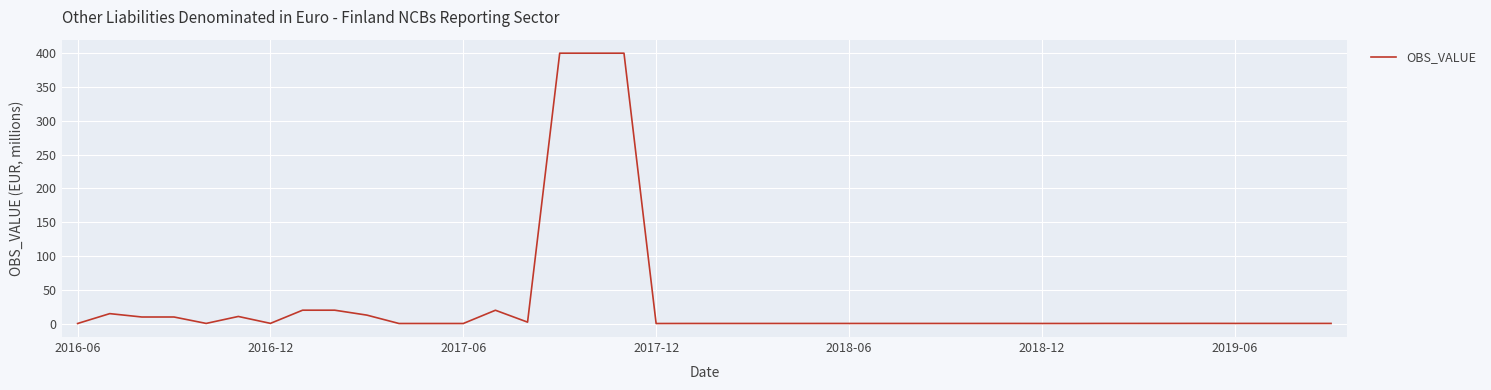

What is the maximum value shown in the chart?

400.1